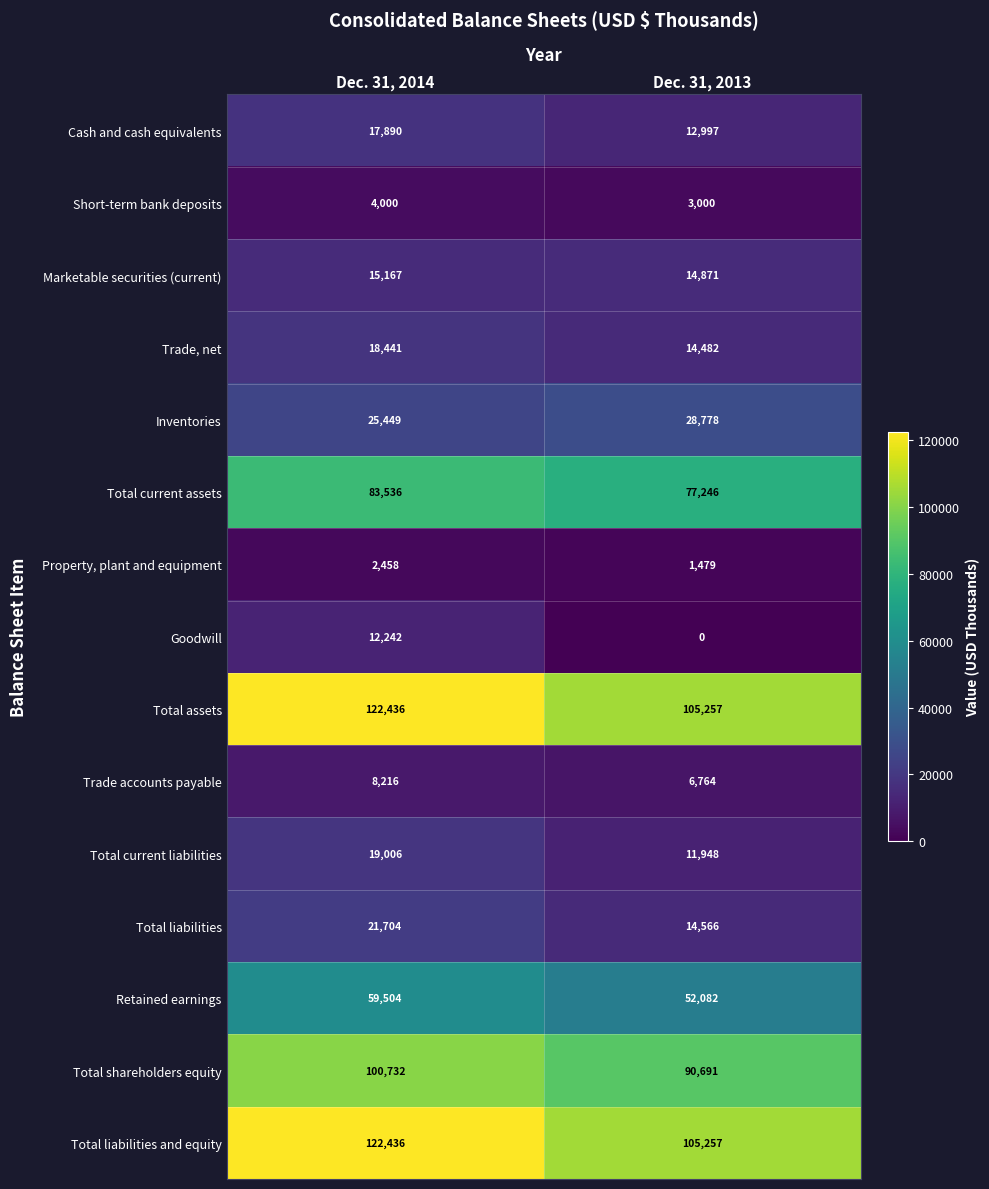

List the labels in order of Property, plant and equipment value, largest first.

Dec. 31, 2014, Dec. 31, 2013